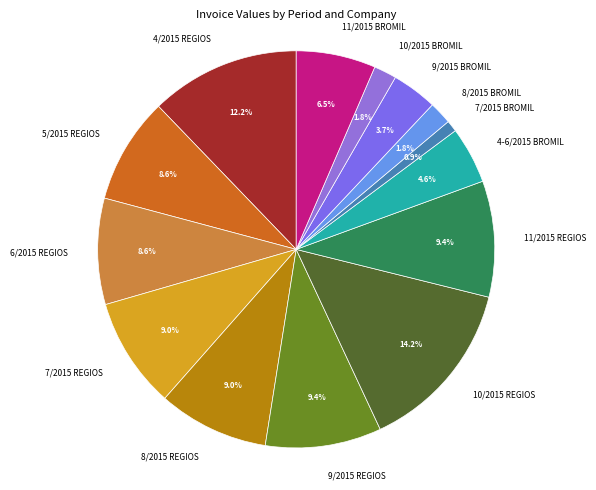

What is the largest slice in the pie chart?

10/2015 REGIOS